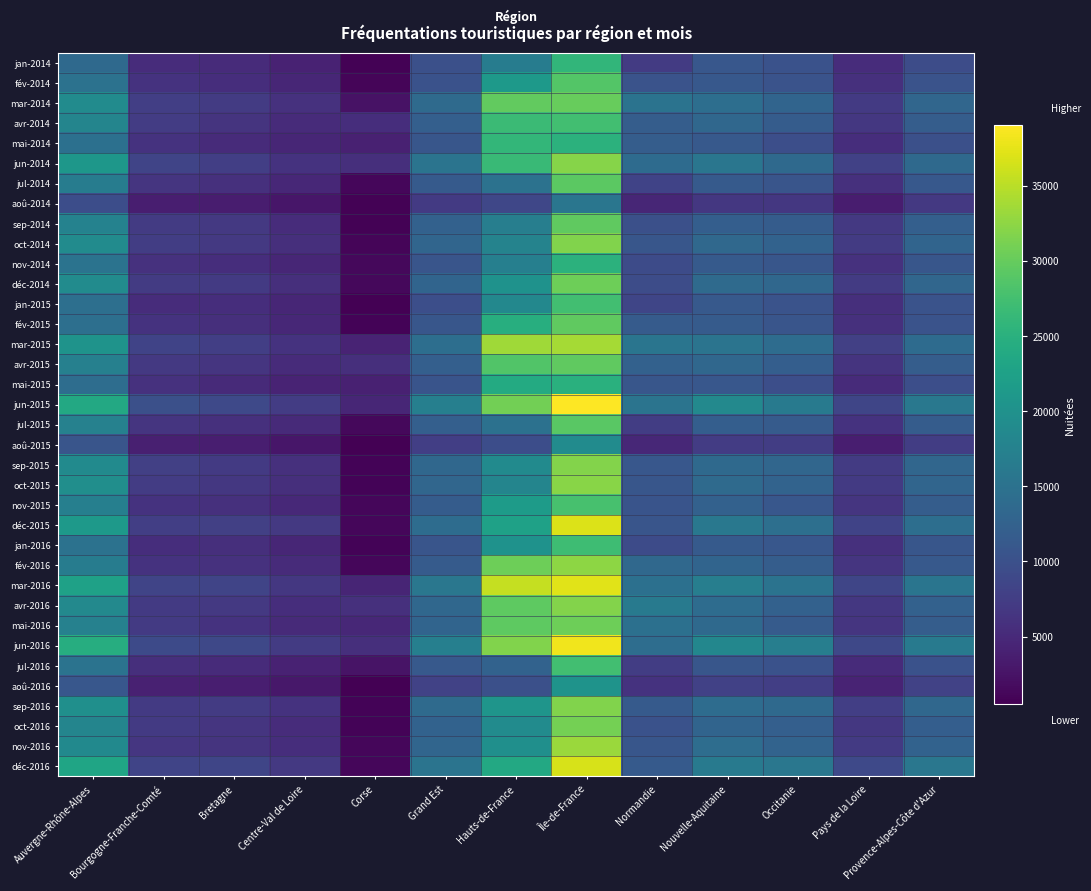

What is the greatest value displayed?

39050